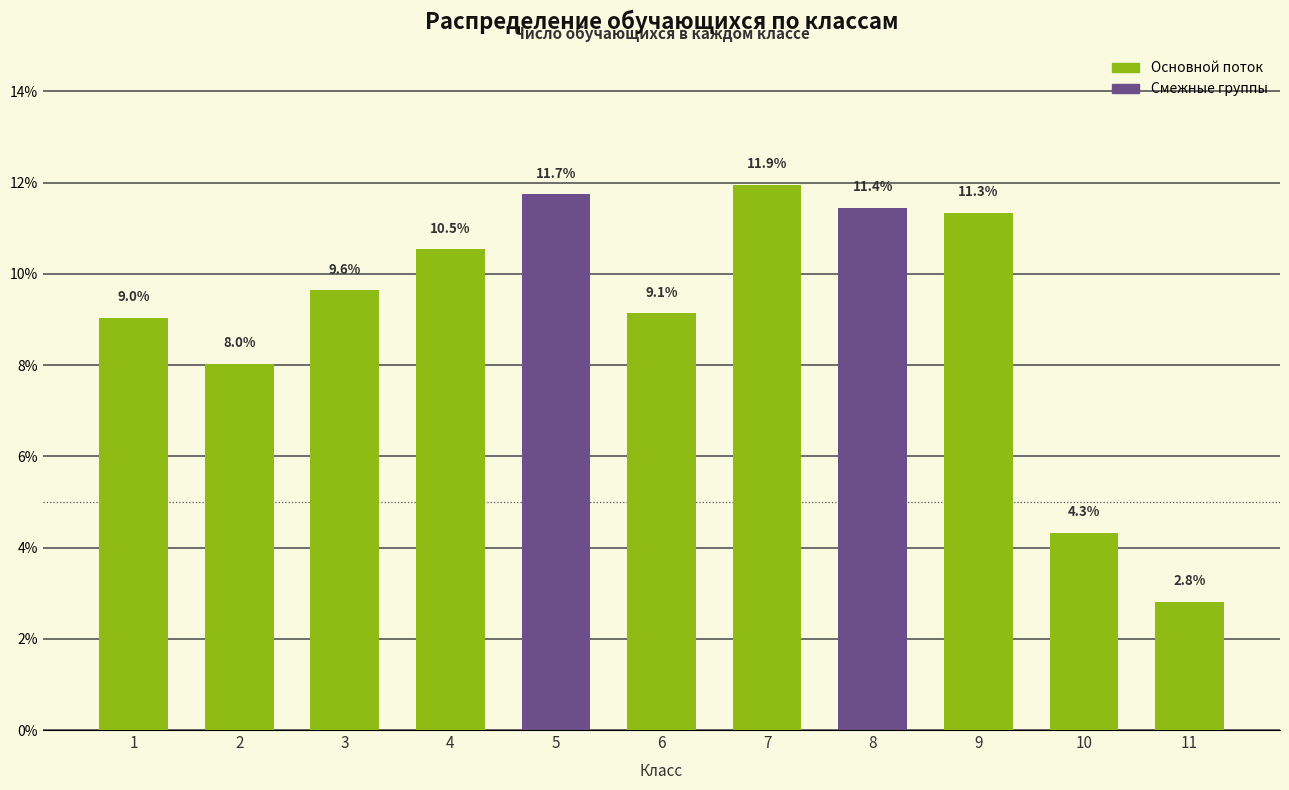

Reading left to right, list all the values displayed in this chart.

9.0	8.0	9.6	10.5	11.7	9.1	11.9	11.4	11.3	4.3	2.8